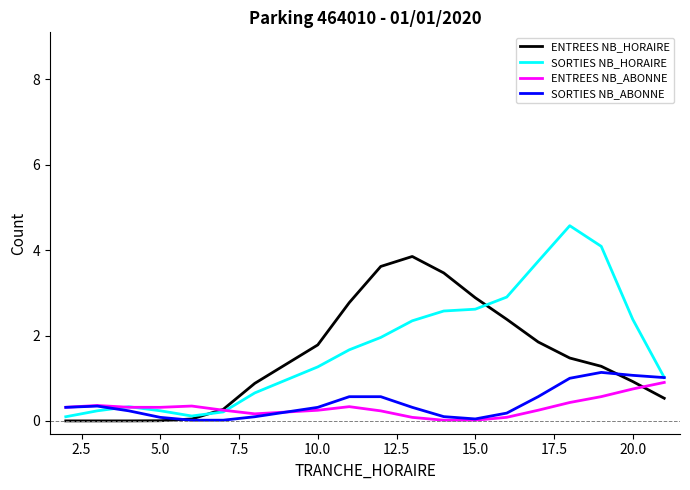

What is the maximum value for SORTIES NB_ABONNE?

1.1